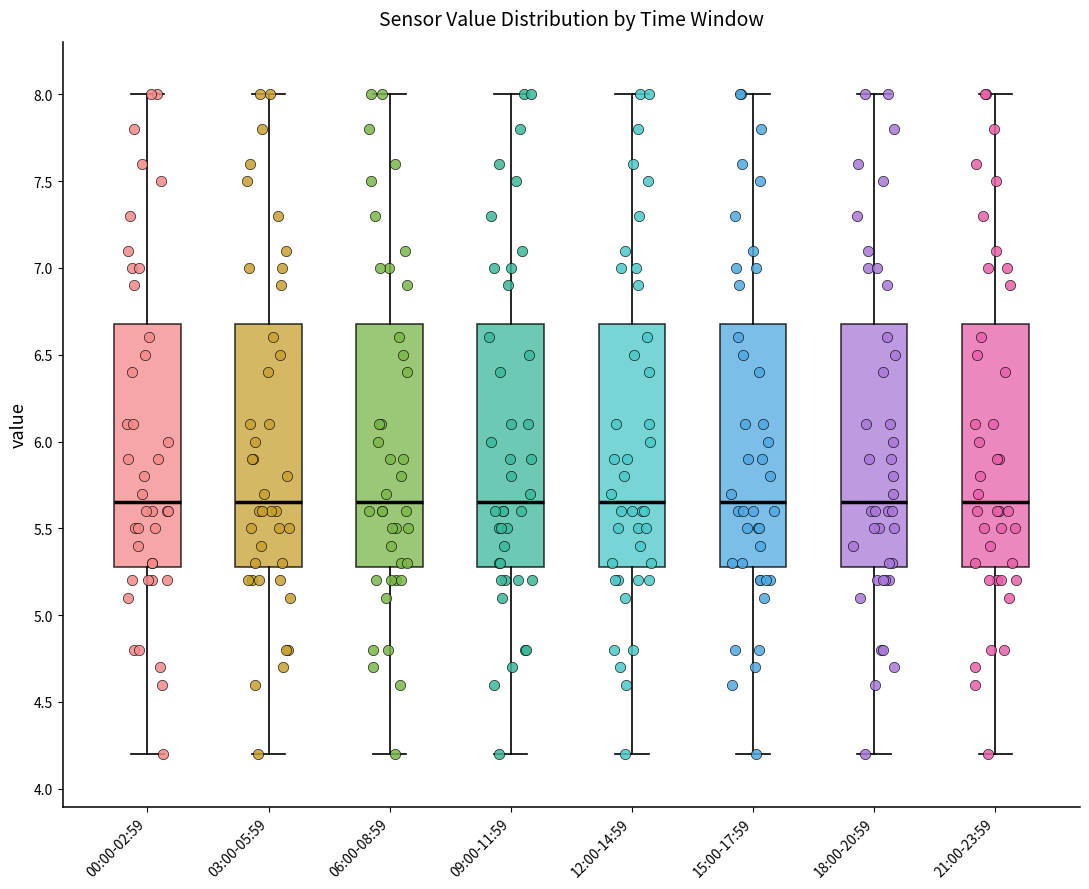

Reading left to right, transcribe this box plot: for each box, give where its median line is, the range the box spans, and where its two whiskers end, as read against the y-axis. The values are not printed on the chart, so give them approximately, as read against the axis.

00:00-02:59: median 5.65, box 5.30 to 6.70, whiskers 4.20 to 8.00
03:00-05:59: median 5.65, box 5.30 to 6.70, whiskers 4.20 to 8.00
06:00-08:59: median 5.65, box 5.30 to 6.70, whiskers 4.20 to 8.00
09:00-11:59: median 5.65, box 5.30 to 6.70, whiskers 4.20 to 8.00
12:00-14:59: median 5.65, box 5.30 to 6.70, whiskers 4.20 to 8.00
15:00-17:59: median 5.65, box 5.30 to 6.70, whiskers 4.20 to 8.00
18:00-20:59: median 5.65, box 5.30 to 6.70, whiskers 4.20 to 8.00
21:00-23:59: median 5.65, box 5.30 to 6.70, whiskers 4.20 to 8.00